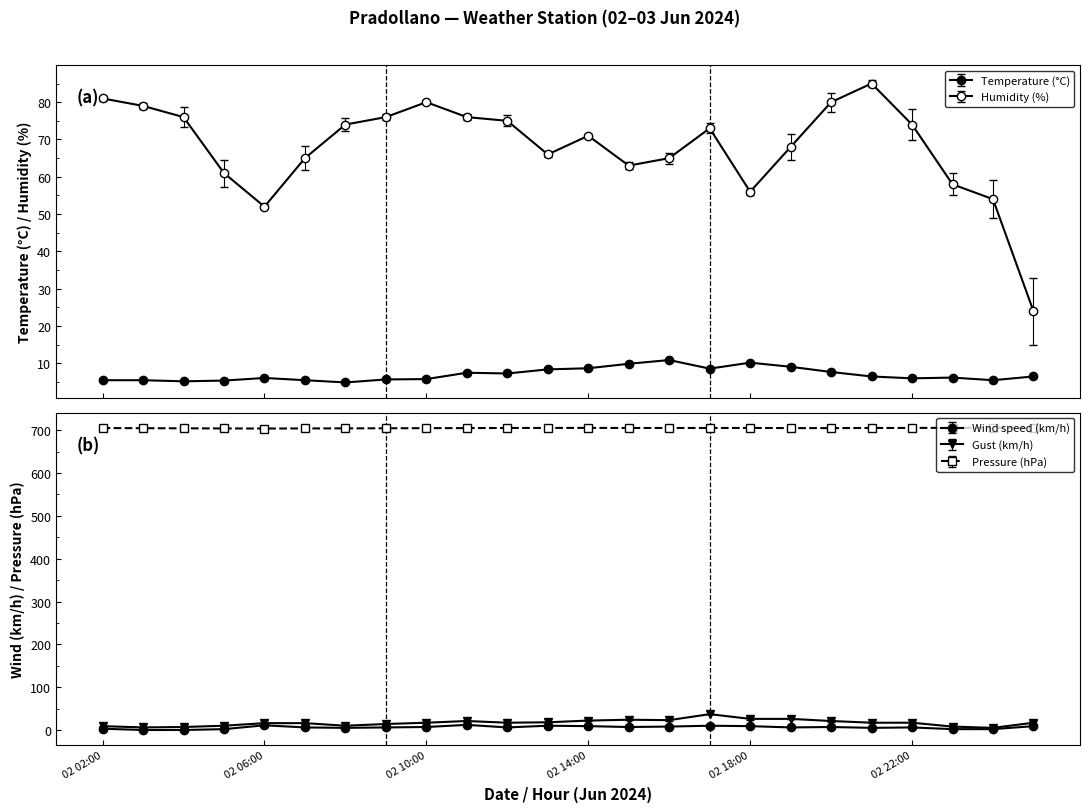

The Temperature (°C) series shows 1.4 at 02 03:00. True or false?

False